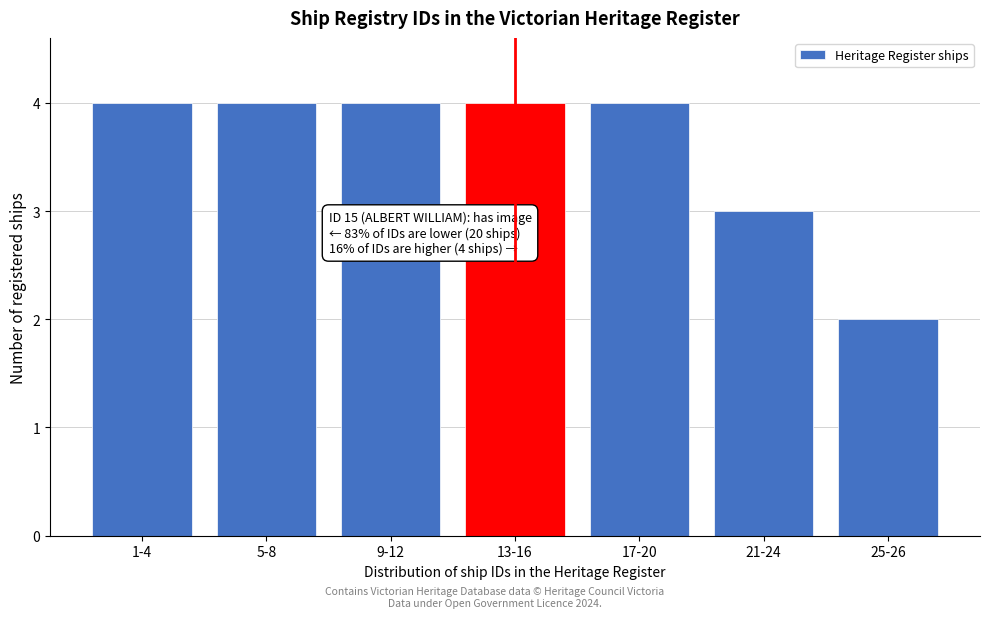

Reading left to right, what are all the values shown in this chart?

4	4	4	4	4	3	2